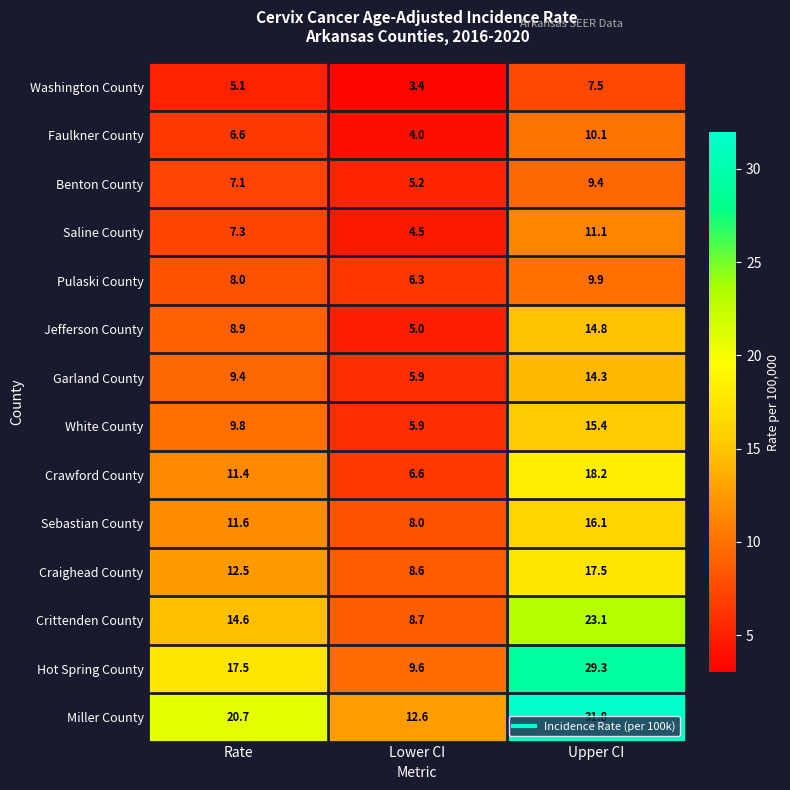

What is the spread (max minus min) of values at Lower CI?

9.2